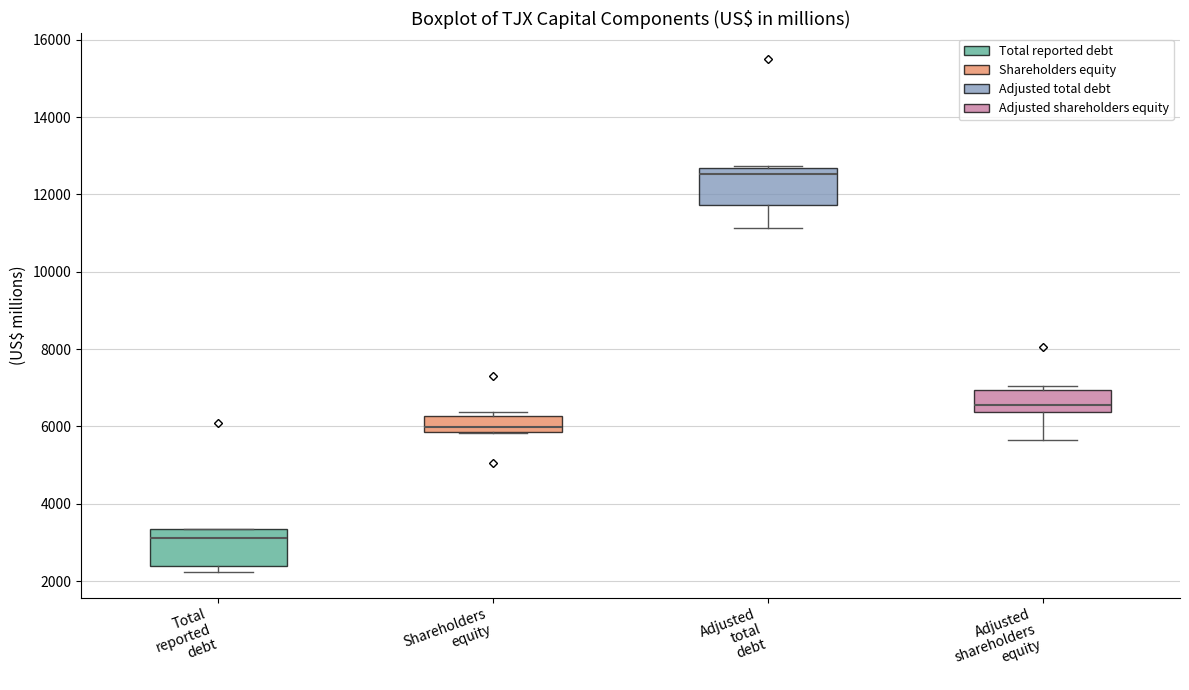

Reading left to right, read every box against the y-axis: the position of its median line, the range the box covers, and the ends of its whiskers. The values are not printed on the chart, so give them approximately, as read against the axis.

Total reported debt: median 3200, box 2400 to 3400, whiskers 2200 to 3400
Shareholders equity: median 6000, box 5800 to 6200, whiskers 5800 to 6400
Adjusted total debt: median 12600 (just below the box's upper edge), box 11800 to 12600, whiskers 11200 to 12800
Adjusted shareholders equity: median 6600, box 6400 to 7000, whiskers 5600 to 7000 (just above the box's upper edge)